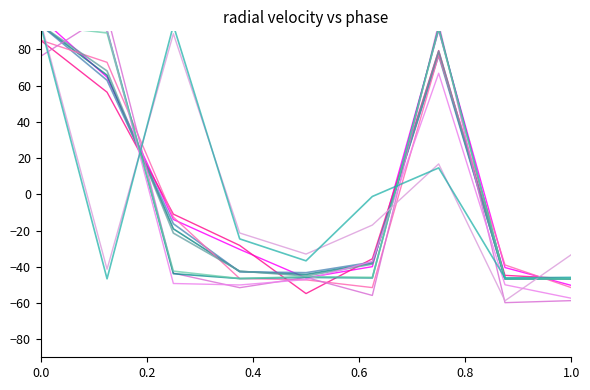

What is the maximum value shown in the chart?

93.4